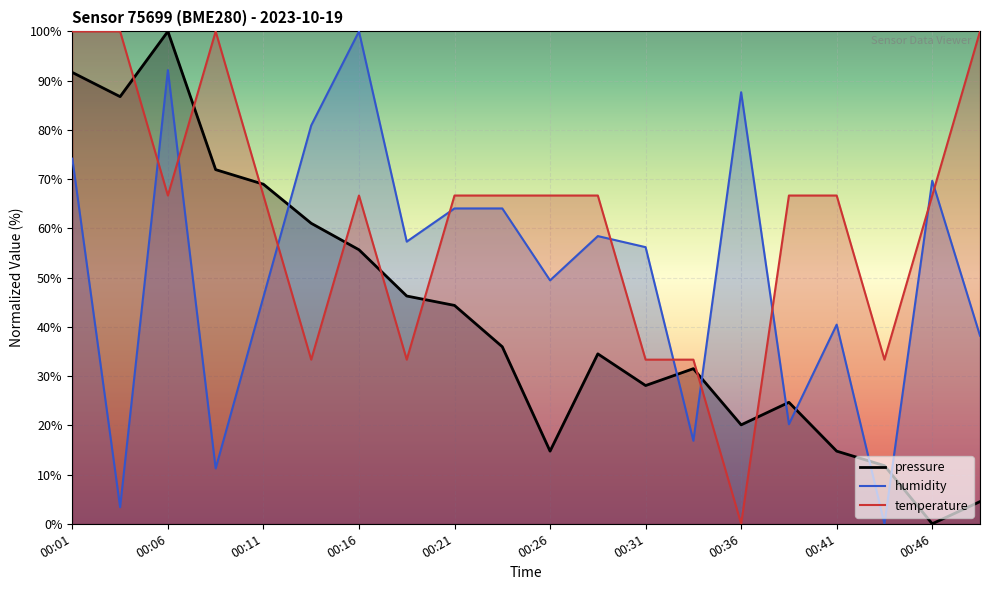

How many interior local valleys does the humidity series have?

7